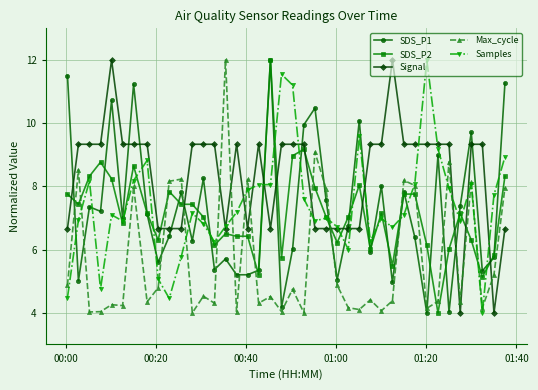

Which series has the largest total across all categories?

Signal